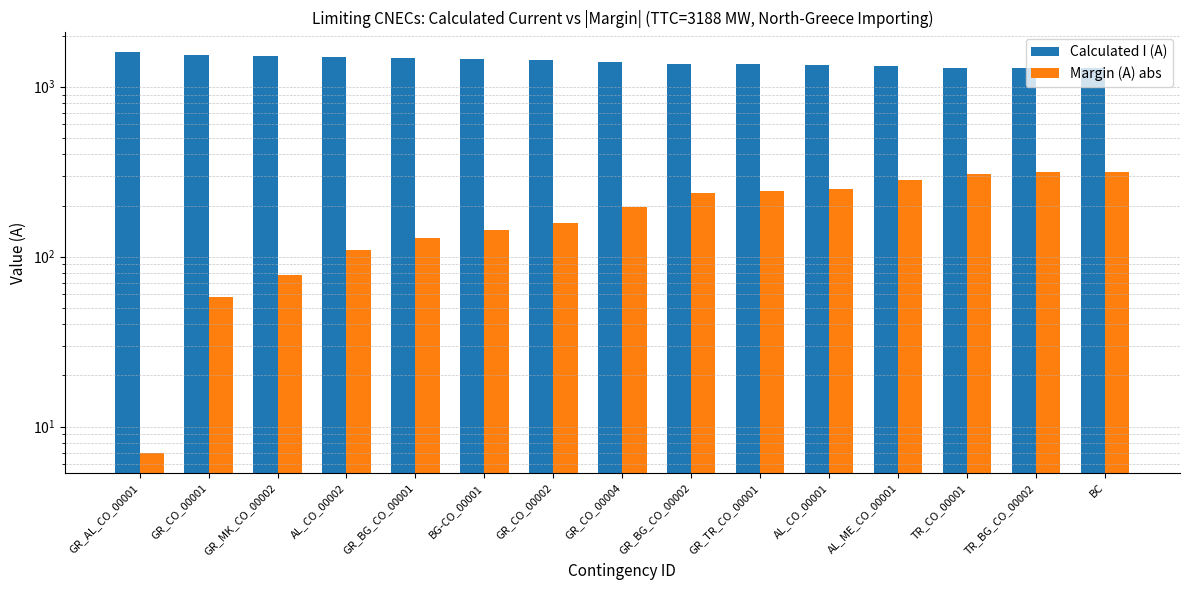

Does the chart contain stacked bars?

No